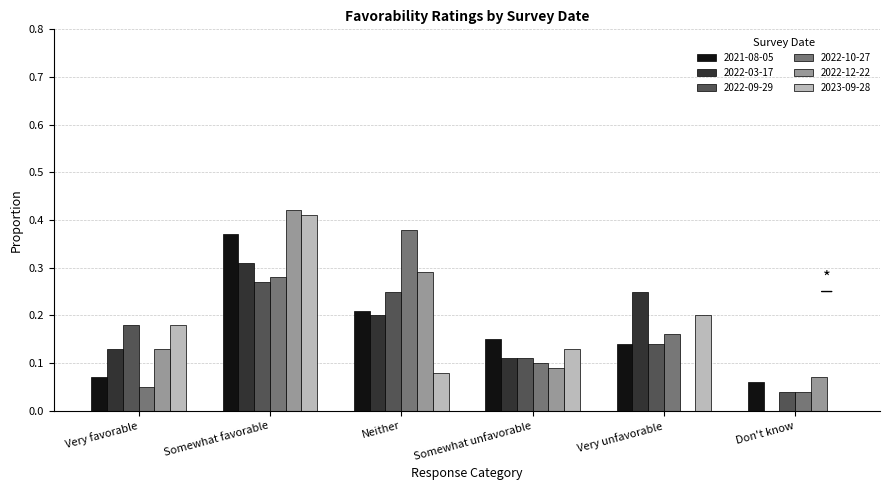

The 2023-09-28 series shows 0.2 at Don't know. True or false?

False